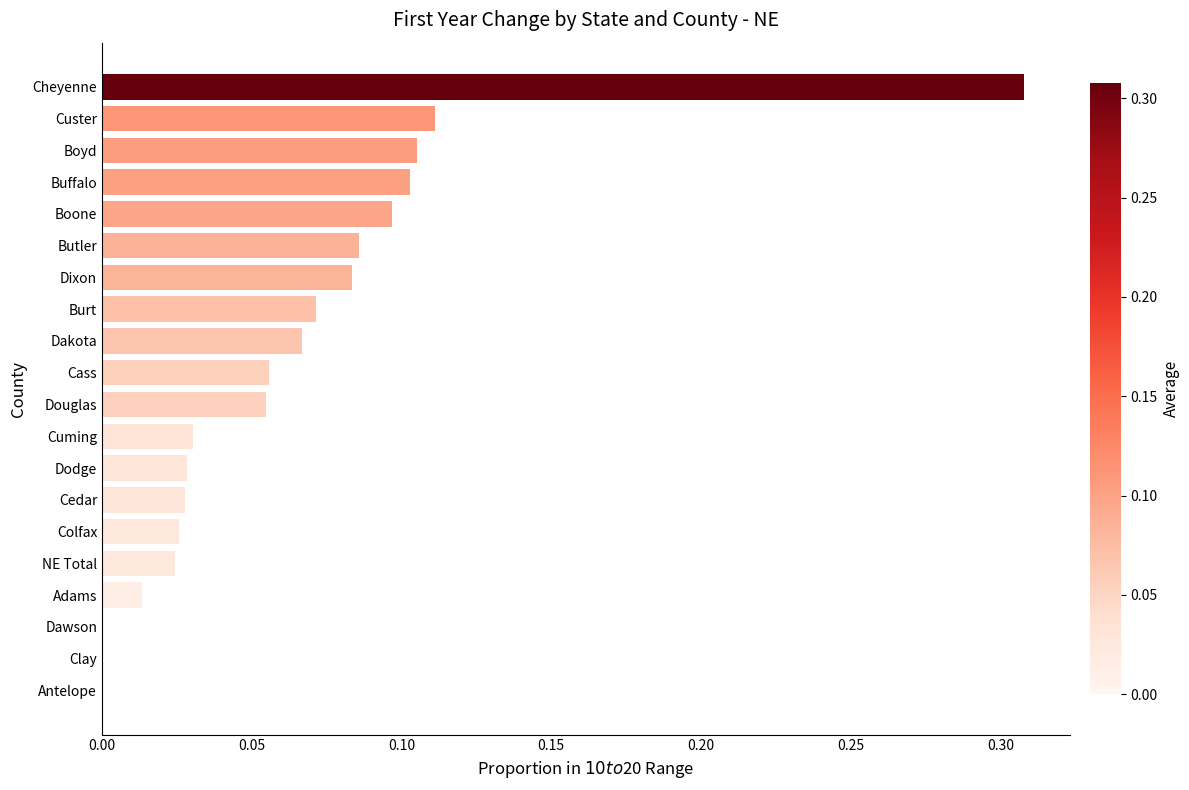

Are the bars horizontal?

Yes